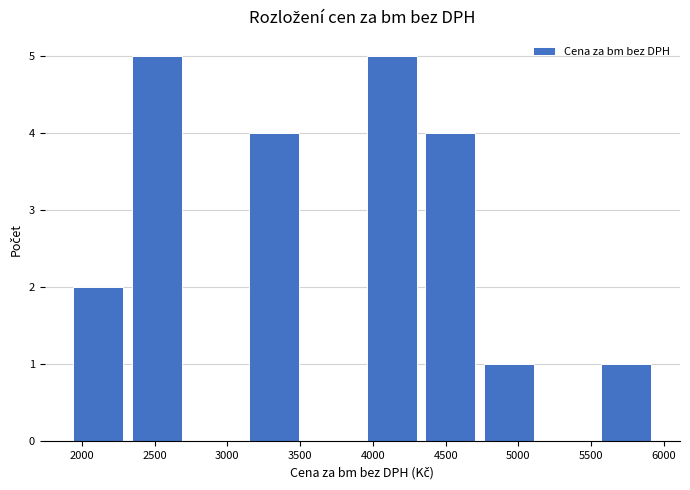

Reading left to right, transcribe this chart: for each bar, give the range it covers on the x-axis and its height. Neither the bar edges nor the heights are printed on the chart, so give them approximately, as read against the axes.

1900 to 2300: 2
2300 to 2700: 5
2700 to 3100: 0
3100 to 3500: 4
3500 to 3950: 0
3950 to 4350: 5
4350 to 4750: 4
4750 to 5150: 1
5150 to 5550: 0
5550 to 5950: 1